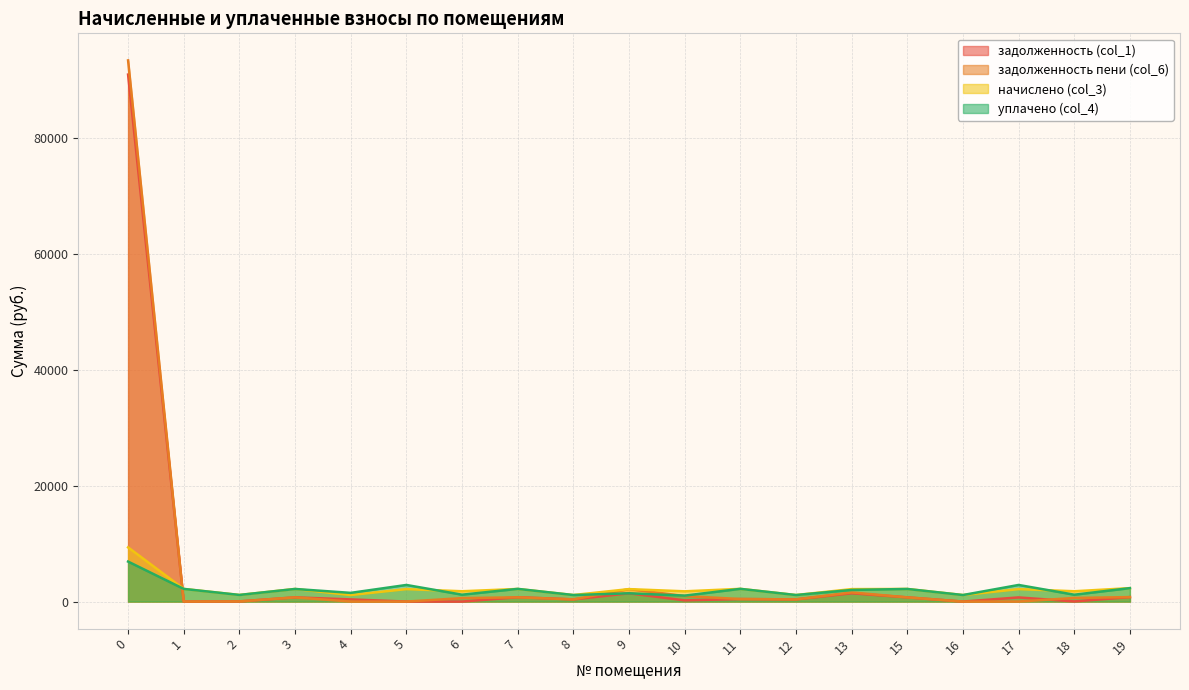

Which series ends up on top after the final intersection of уплачено (col_4) and задолженность (col_1)?

уплачено (col_4)